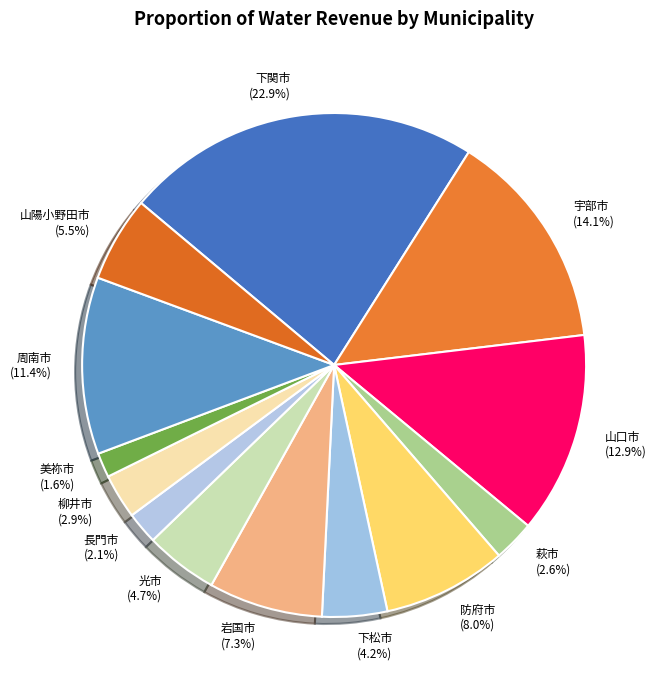

What is the ratio of the value at 山口市 to the value at 周南市?

1.1